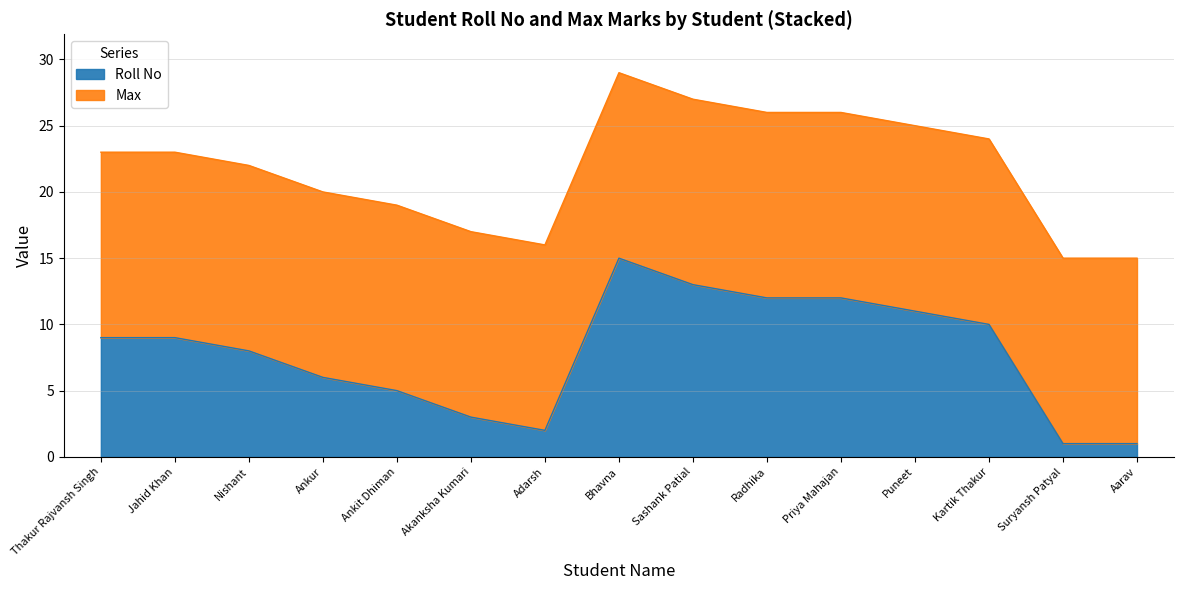

At which label is the value closest to 8?

Nishant